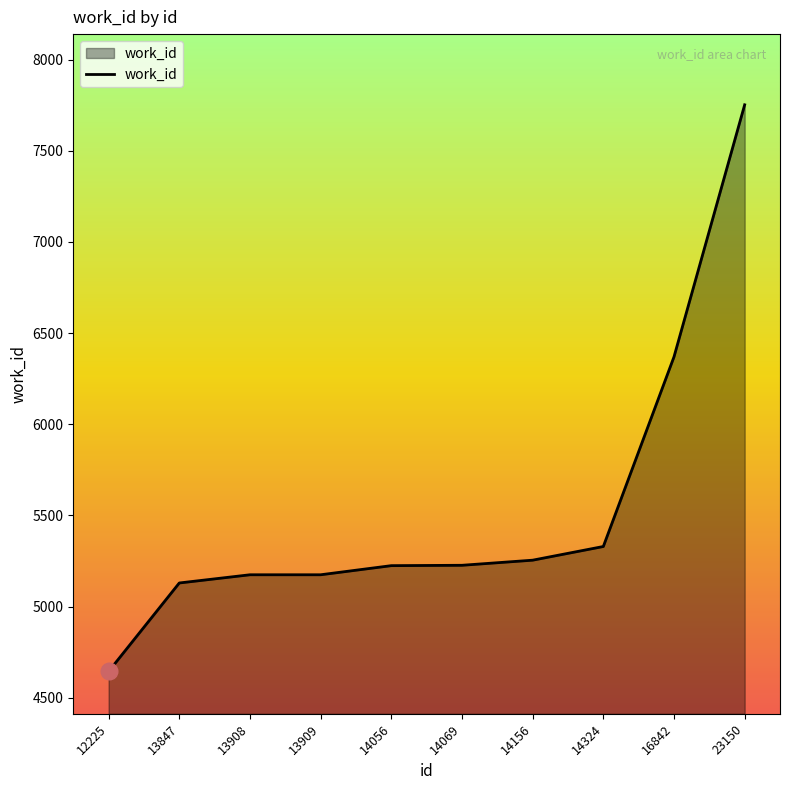

What is the greatest value displayed?

7752